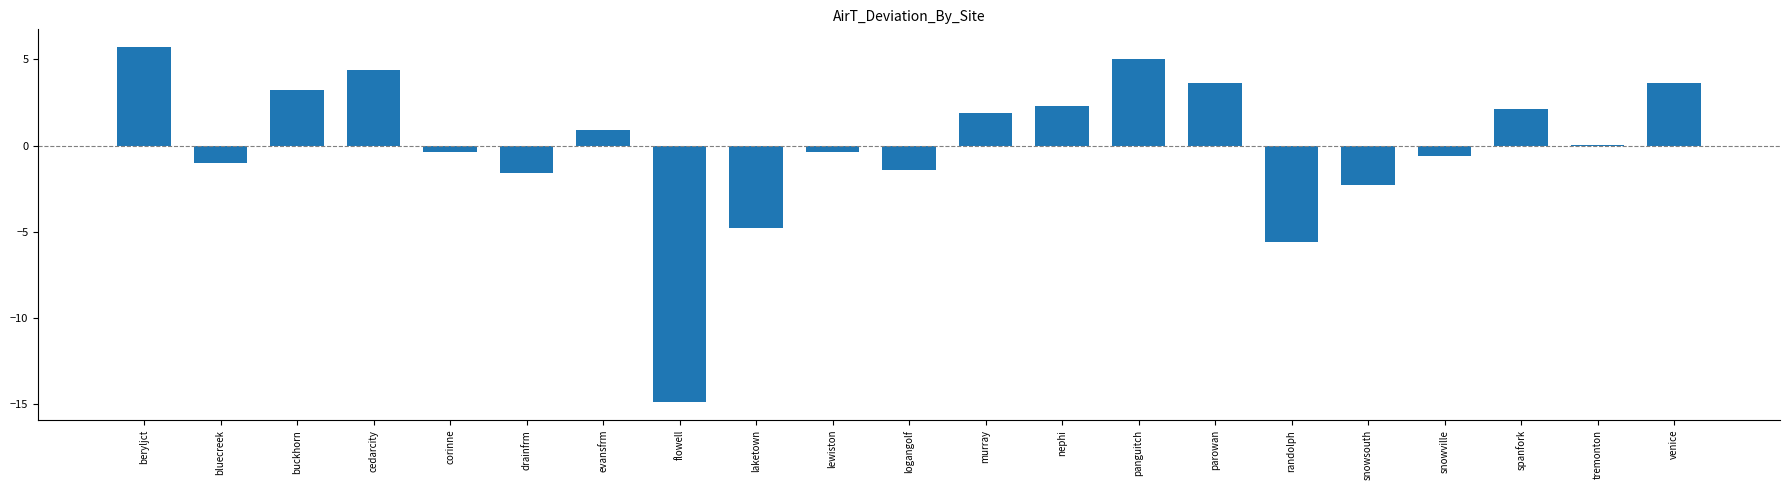

Are the bars horizontal?

No